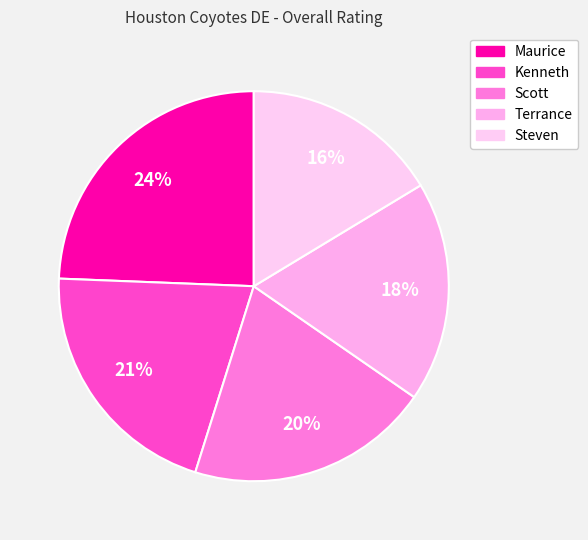

What percentage do Kenneth and Steven together represent?

37.1%